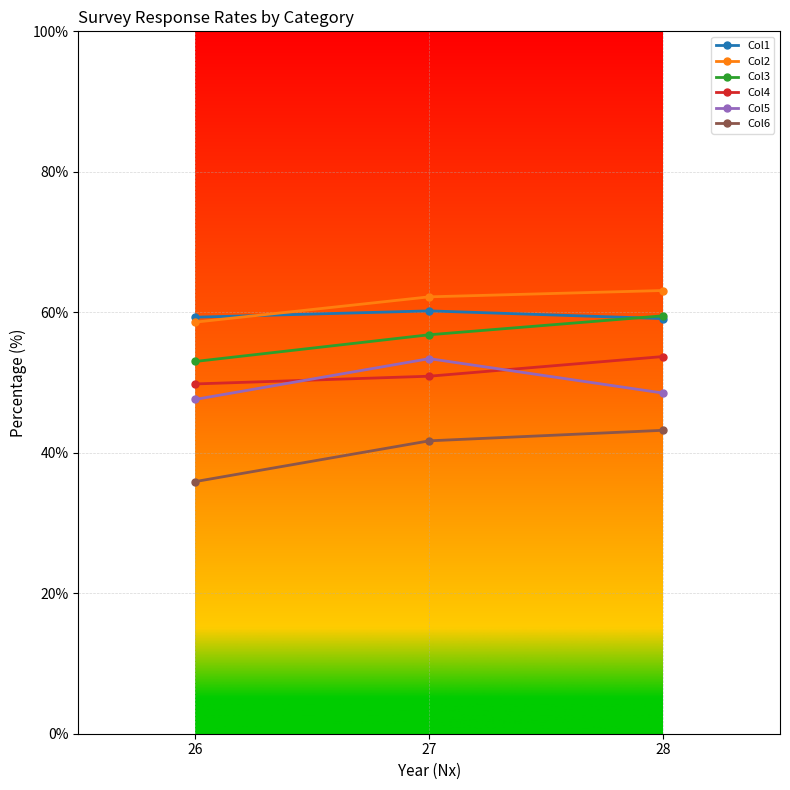

What are all the series names shown in the legend?

Col1, Col2, Col3, Col4, Col5, Col6